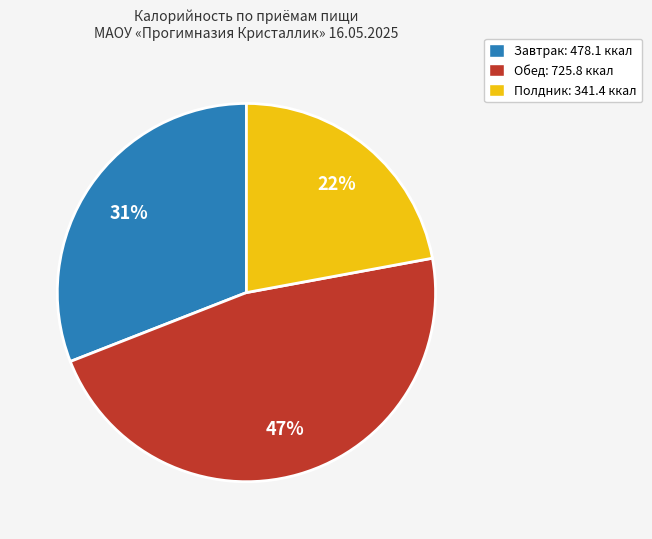

Does any single category account for the majority?

No